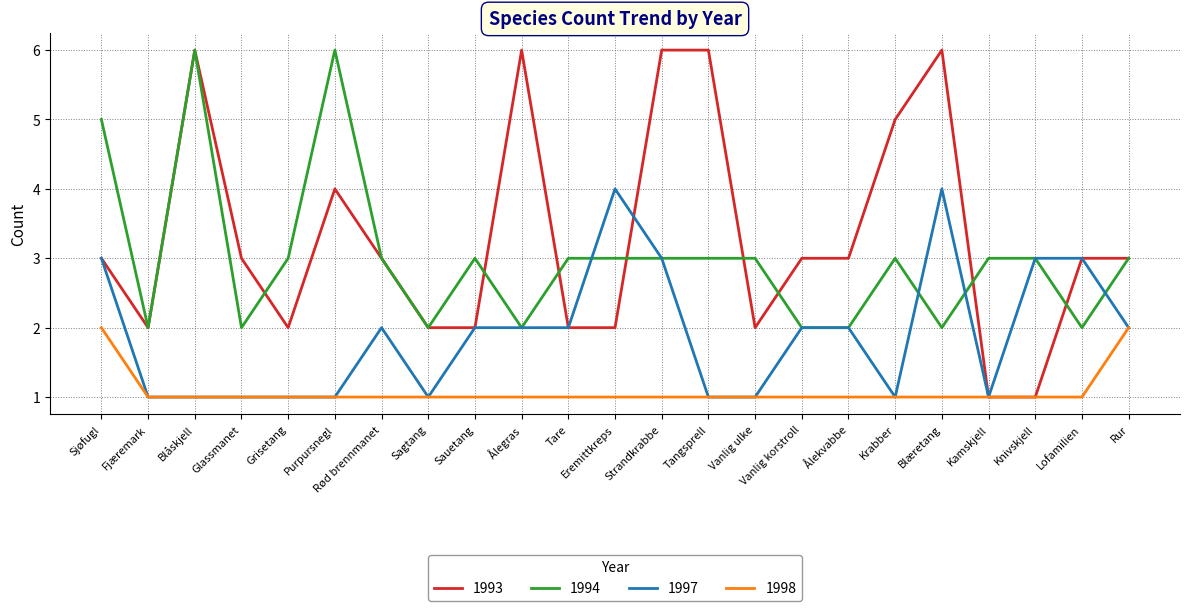

Does the chart have visible grid lines?

Yes